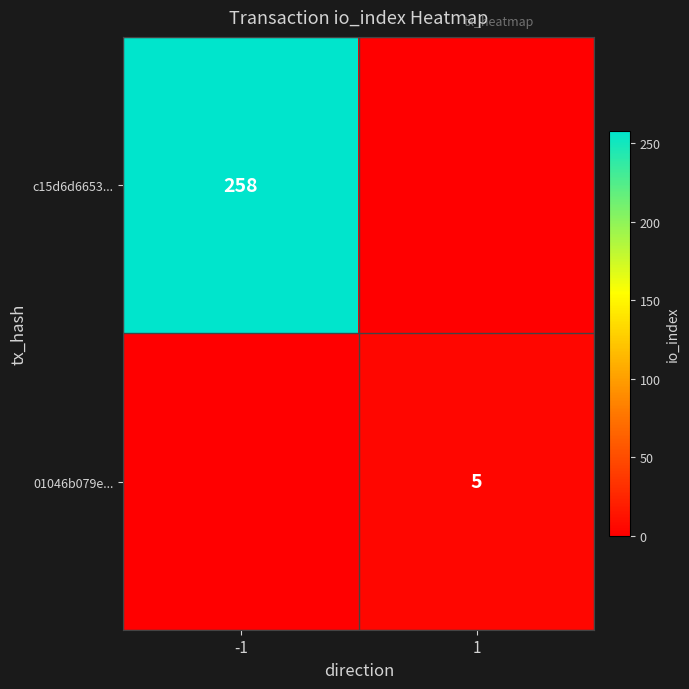

True or false: 01046b079e... has a value of 2 at 1.

False